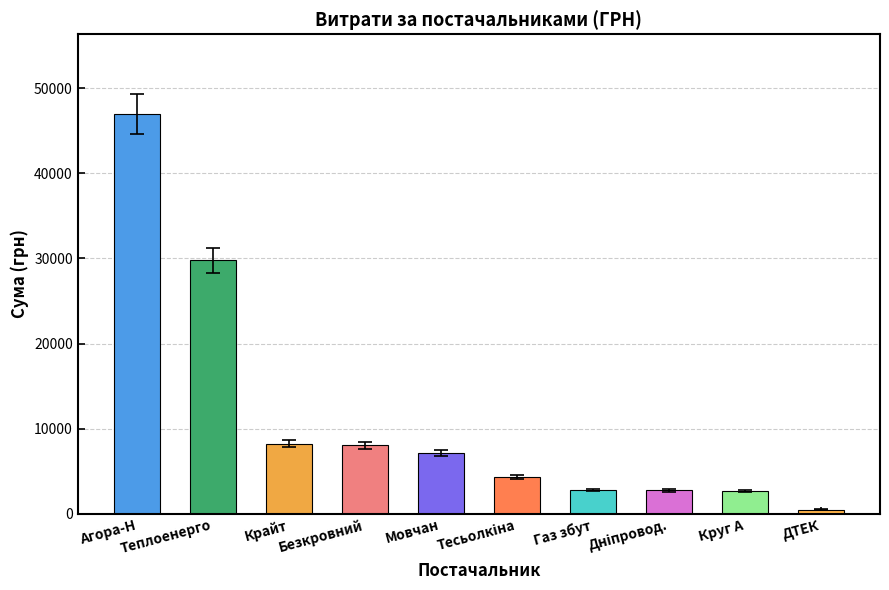

Between Агора-Н and Круг А, which is larger?

Агора-Н